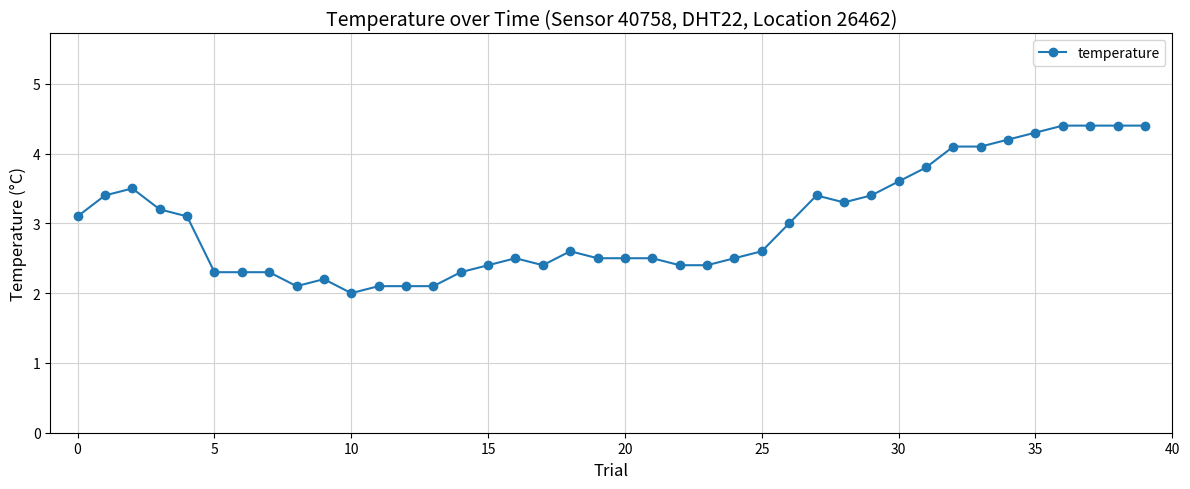

What is the value of the 25th point from the left?

2.5